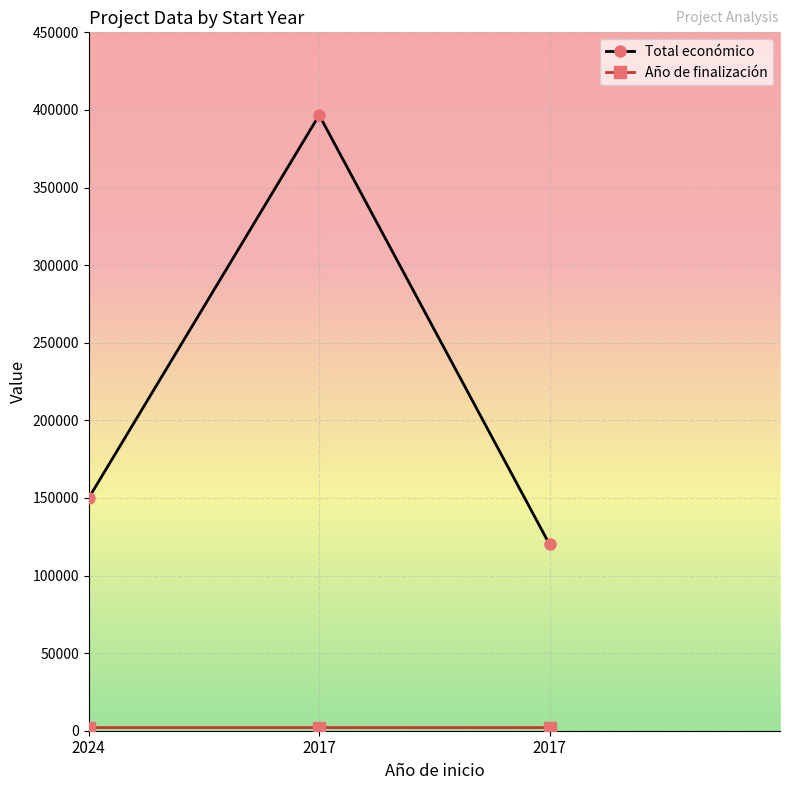

How many distinct data groups are displayed?

2